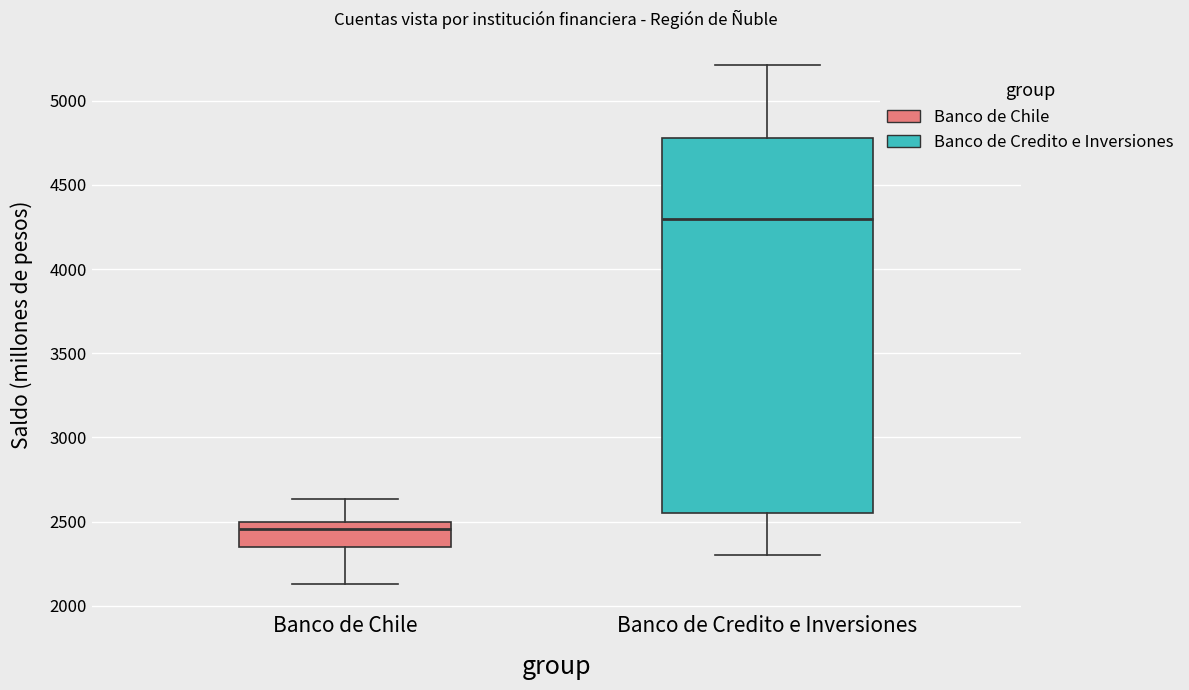

Reading left to right, transcribe this box plot: for each box, give where its median line is, the range the box spans, and where its two whiskers end, as read against the y-axis. The values are not printed on the chart, so give them approximately, as read against the axis.

Banco de Chile: median 2450, box 2350 to 2500, whiskers 2150 to 2650
Banco de Credito e Inversiones: median 4300, box 2550 to 4800, whiskers 2300 to 5200